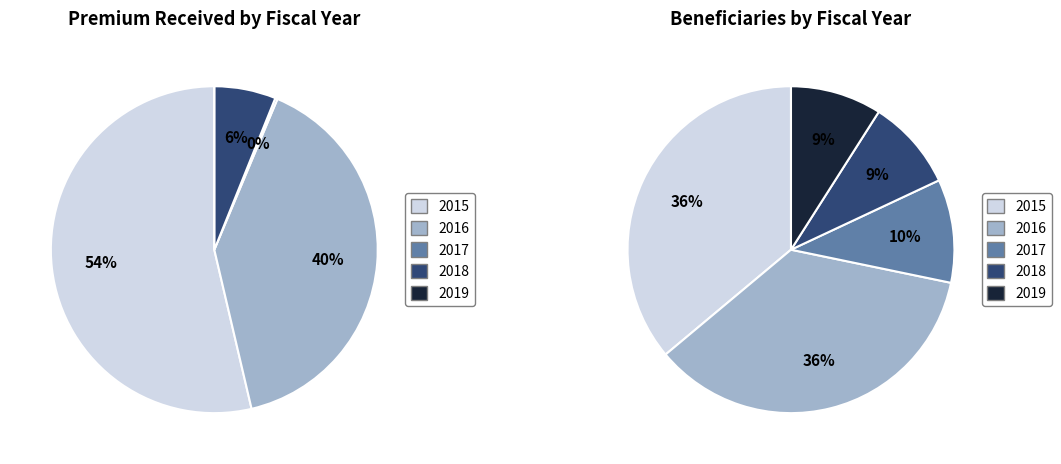

To the nearest percent, what percentage of the pie is 2017?

10%